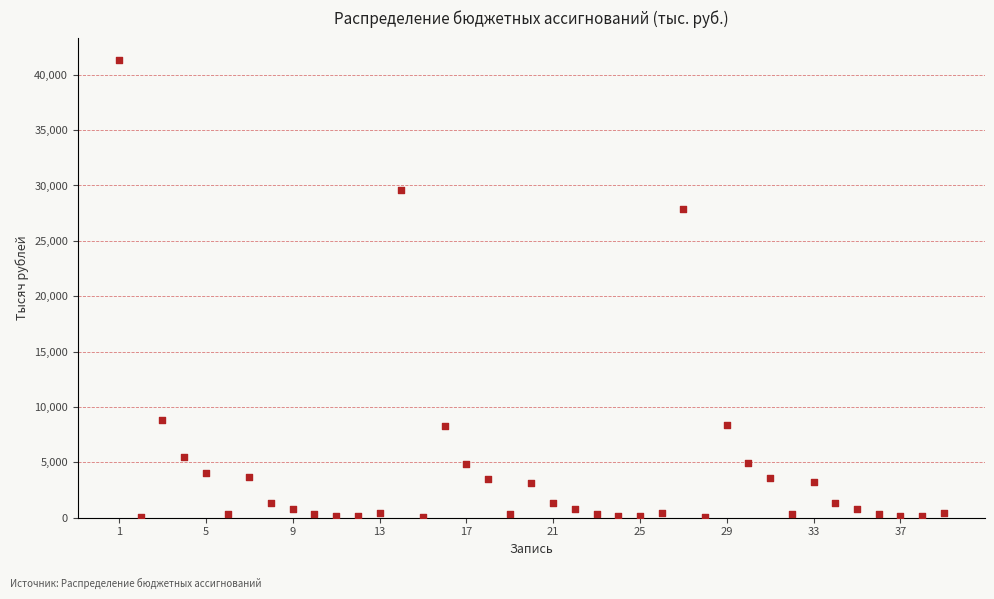

What is the range of Y values (max minus min)?

41240.1